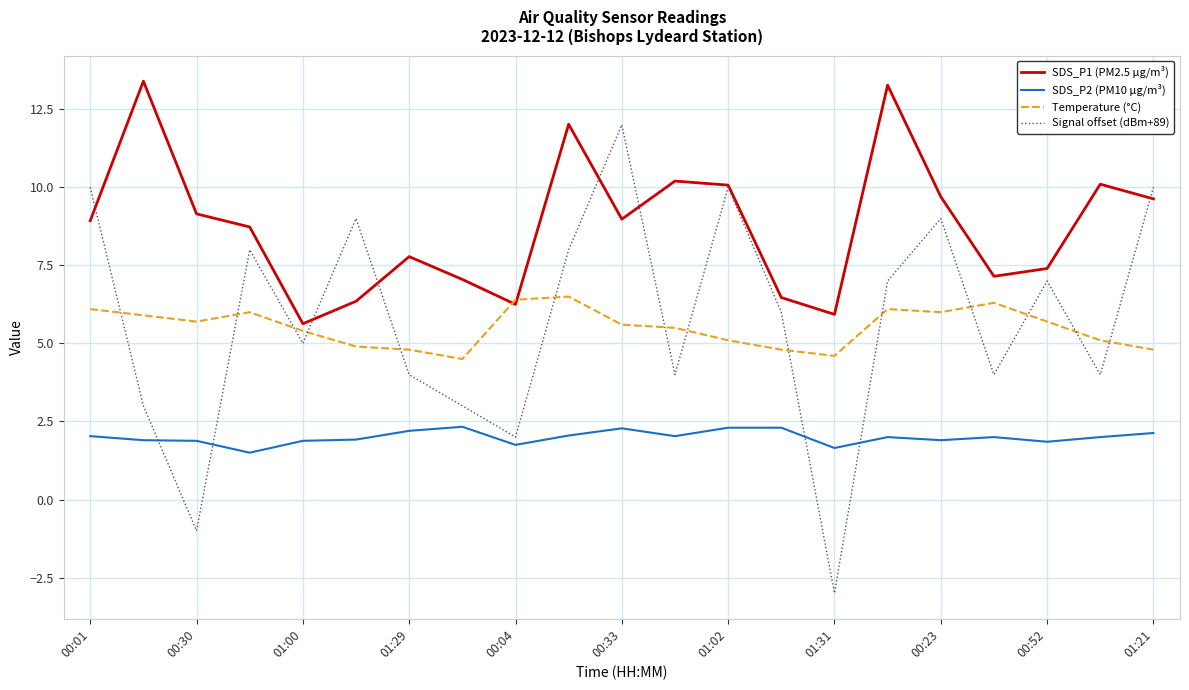

True or false: SDS_P2 (PM10 µg/m³) and Temperature (°C) intersect in this chart.

False